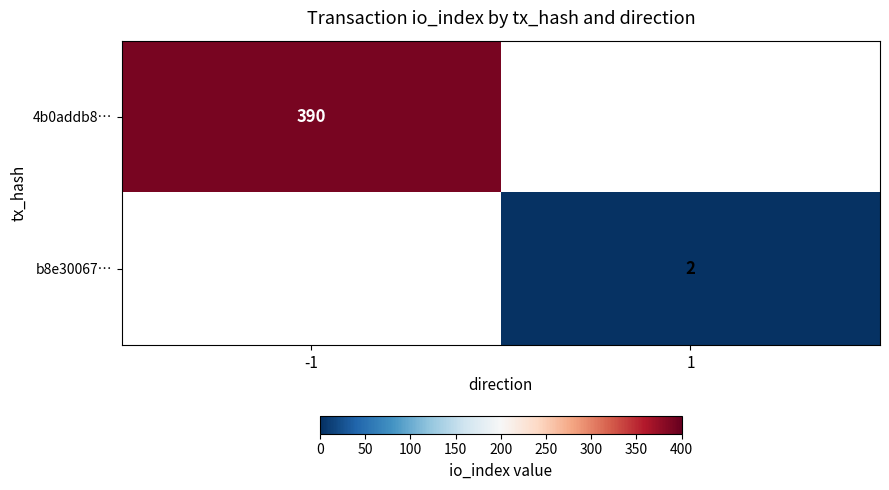

The b8e30067… series shows 3 at 1. True or false?

False